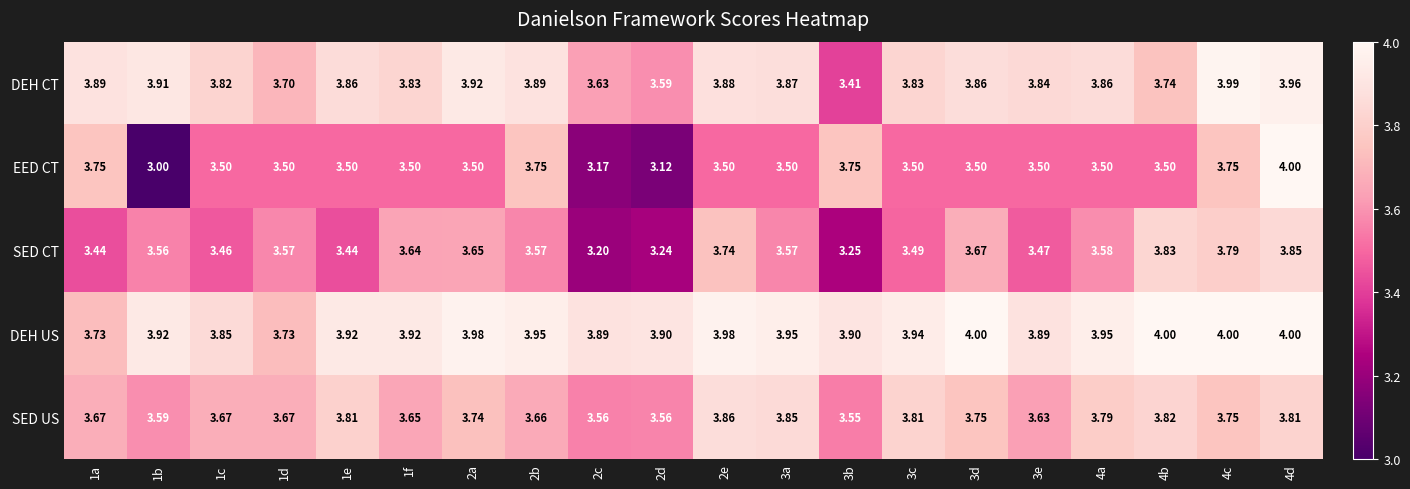

Which series has the widest spread of values?

EED CT